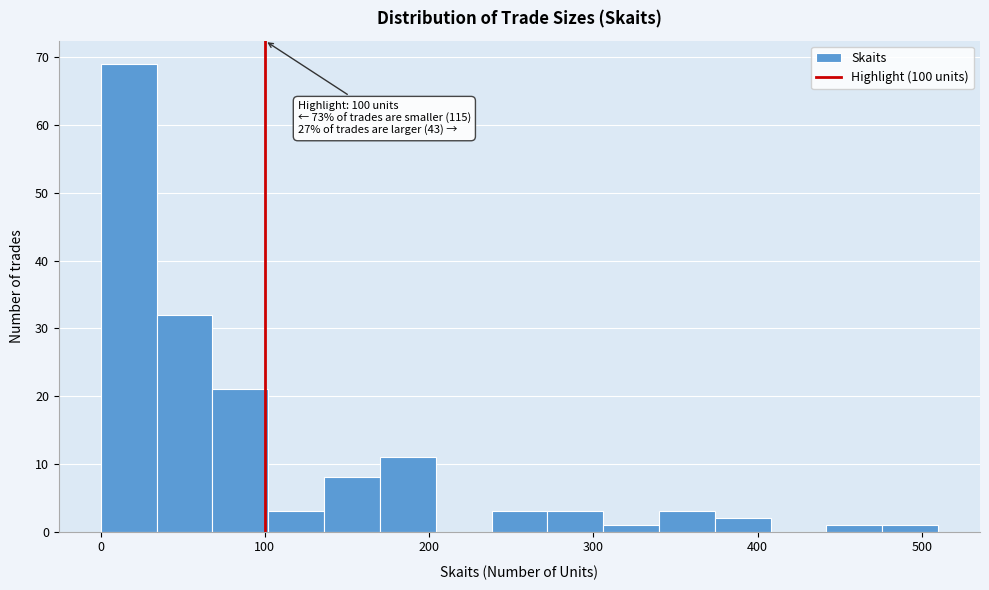

Around what value on the x-axis is the tallest bar? Give the approximate position of its centre, as read against the axis.

20